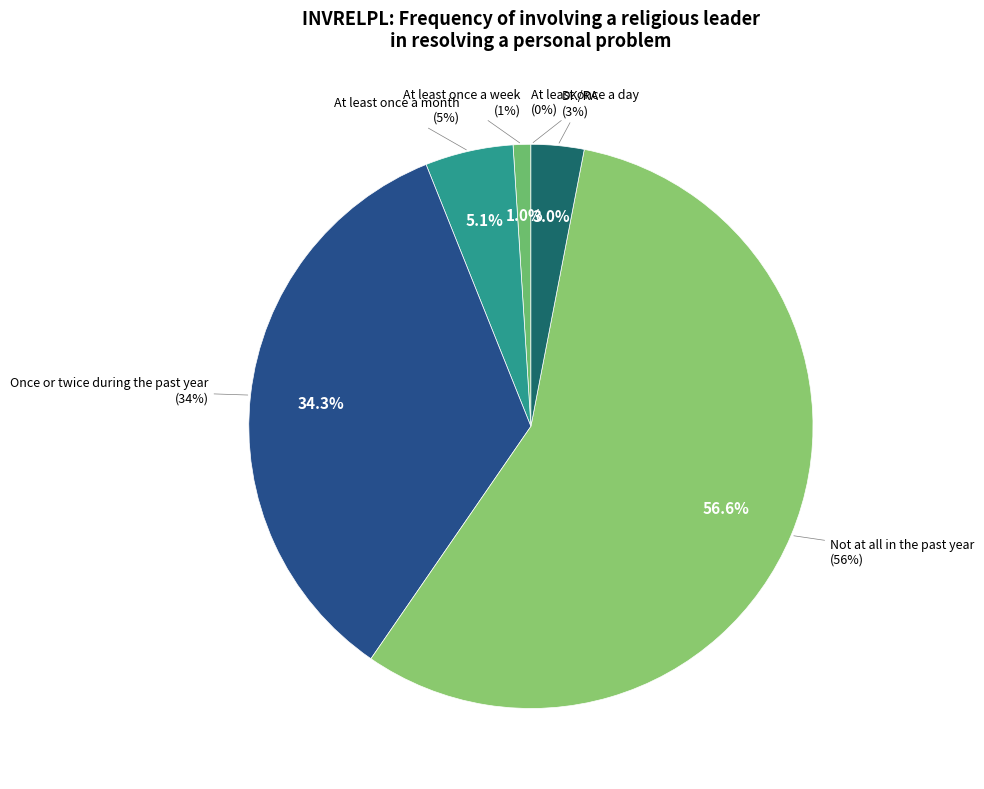

Which slice represents more than half of the pie?

Not at all in the past year